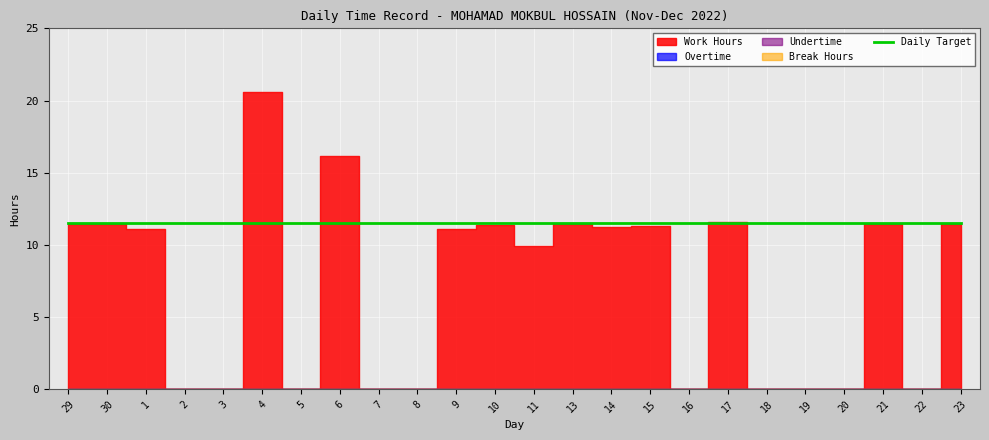

Does the chart display data point markers on the line(s)?

No